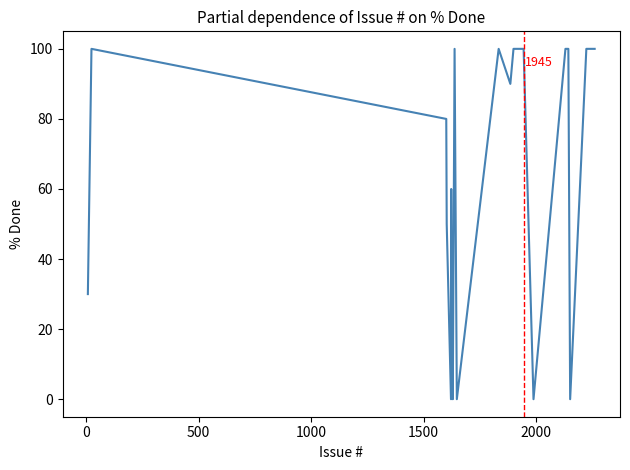

What is the greatest value displayed?

100